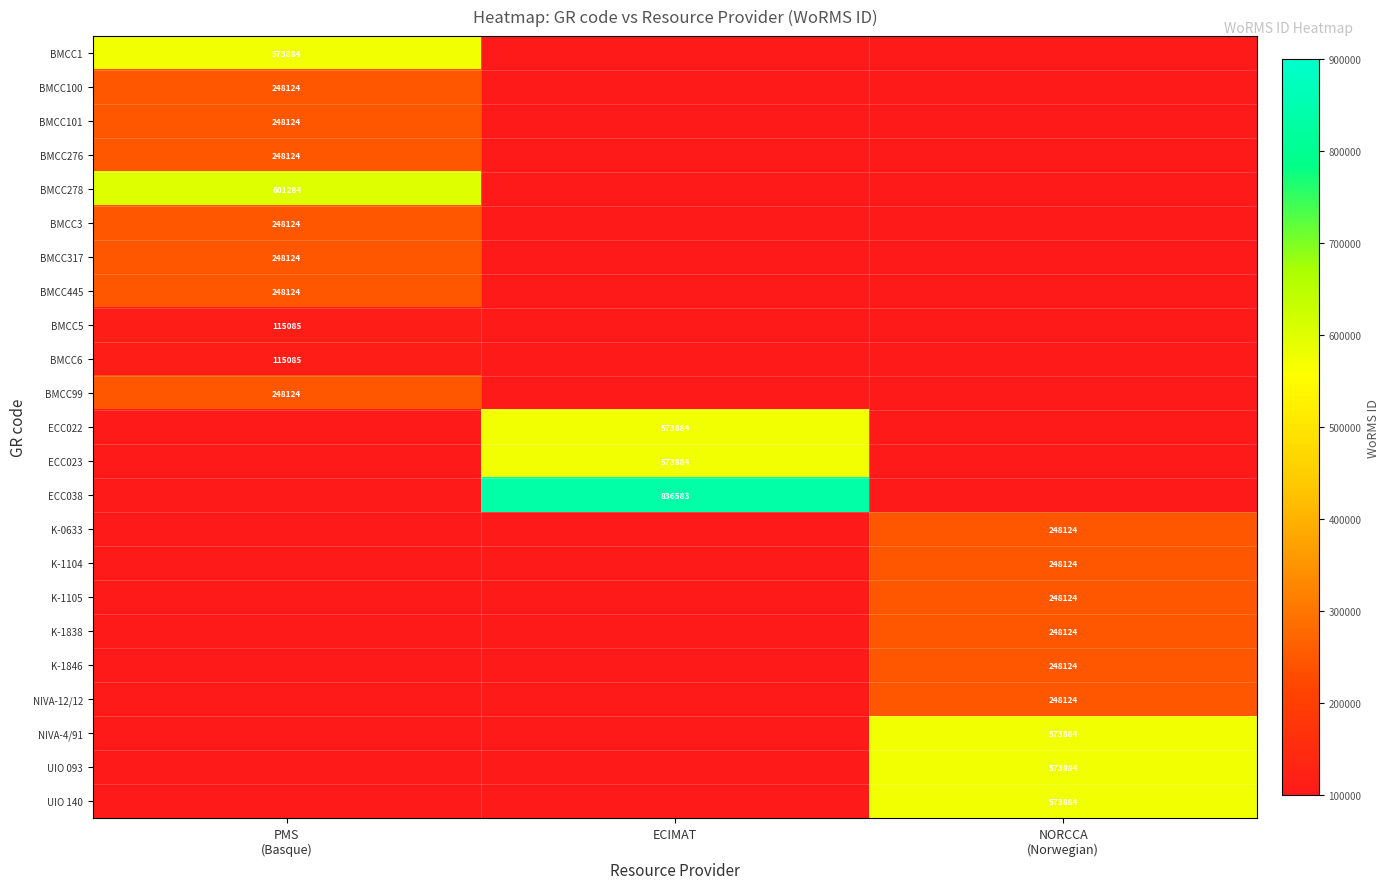

At how many categories does at least one series exceed 671009?

1